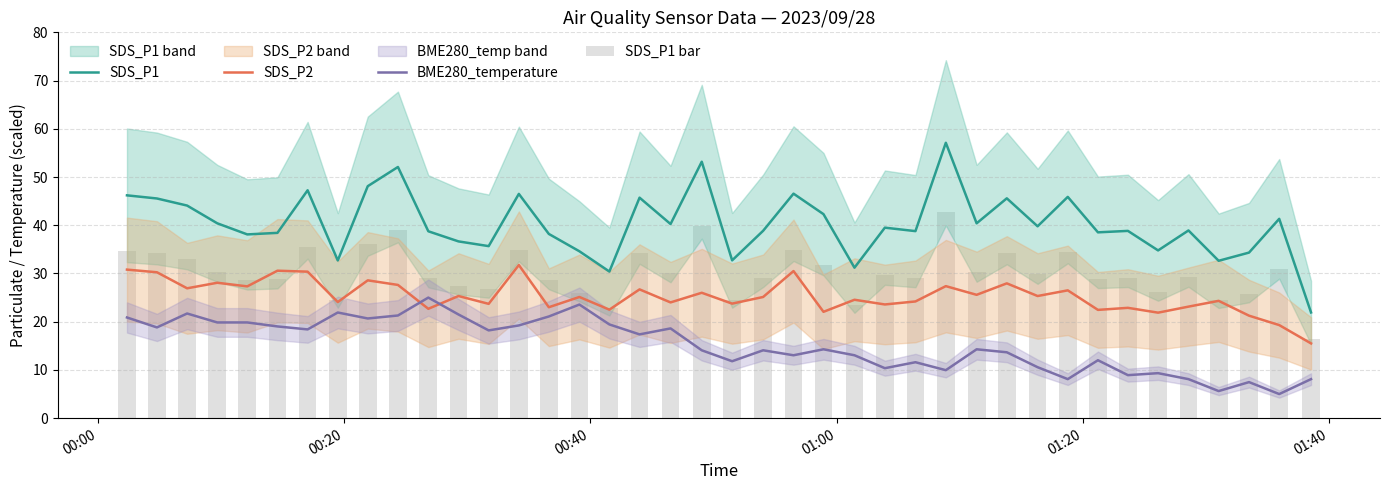

Which series has the largest range (max minus min)?

SDS_P1